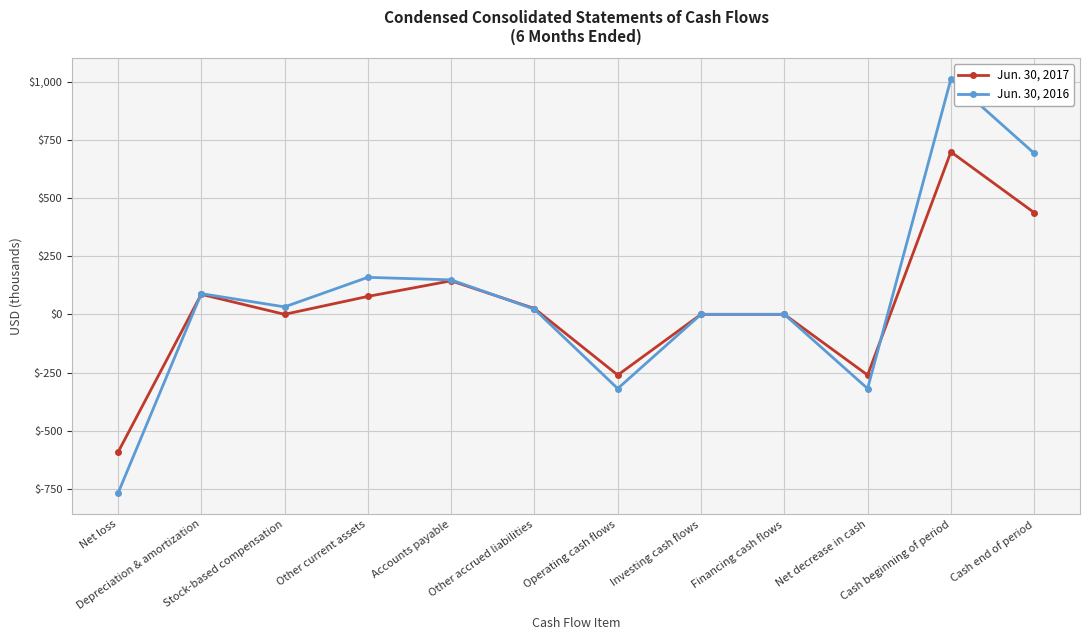

True or false: Jun. 30, 2017 and Jun. 30, 2016 cross at least once.

True